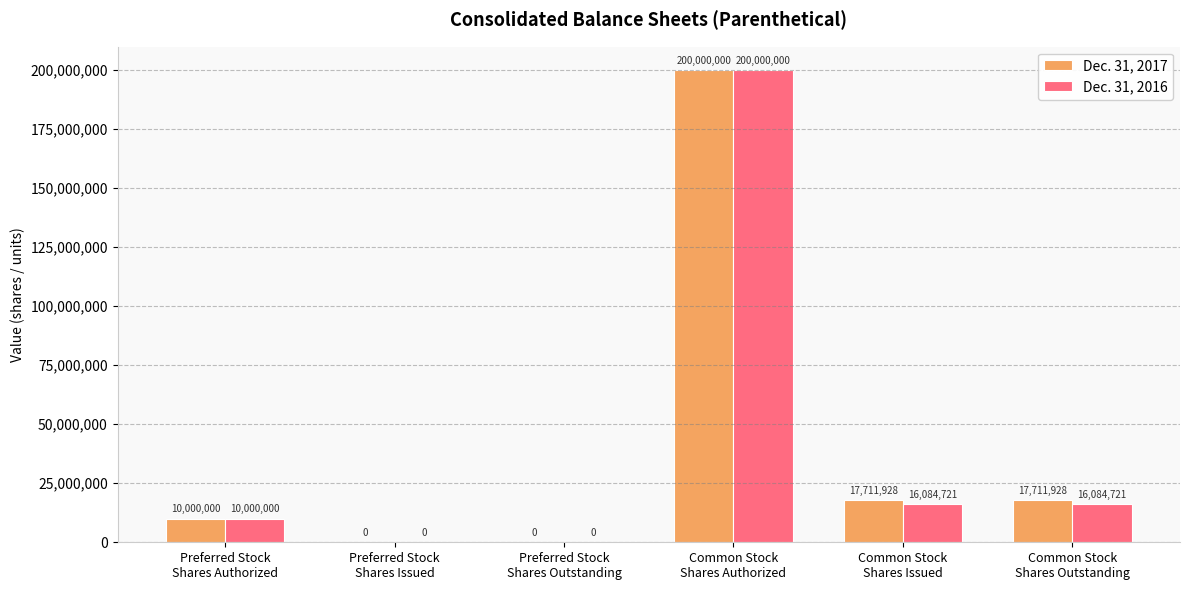

Reading right to left, extract all data points from this chart.

Dec. 31, 2017: 17711928	17711928	200000000	0	0	10000000
Dec. 31, 2016: 16084721	16084721	200000000	0	0	10000000